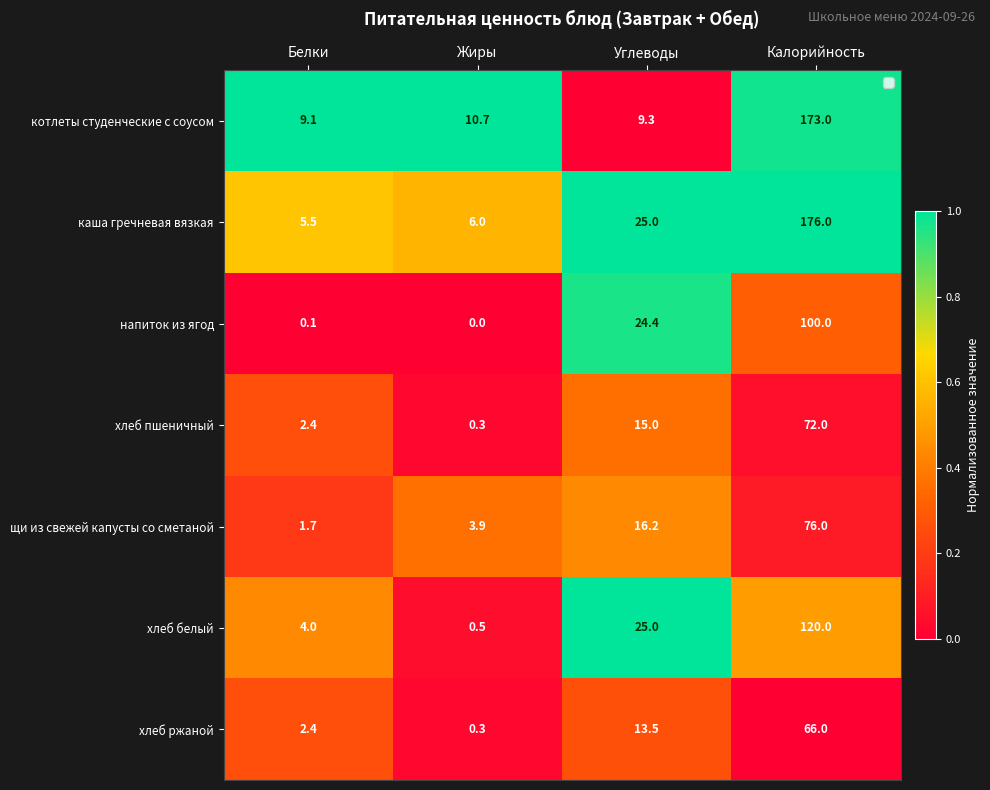

What is the spread (max minus min) of values at Углеводы?

15.7